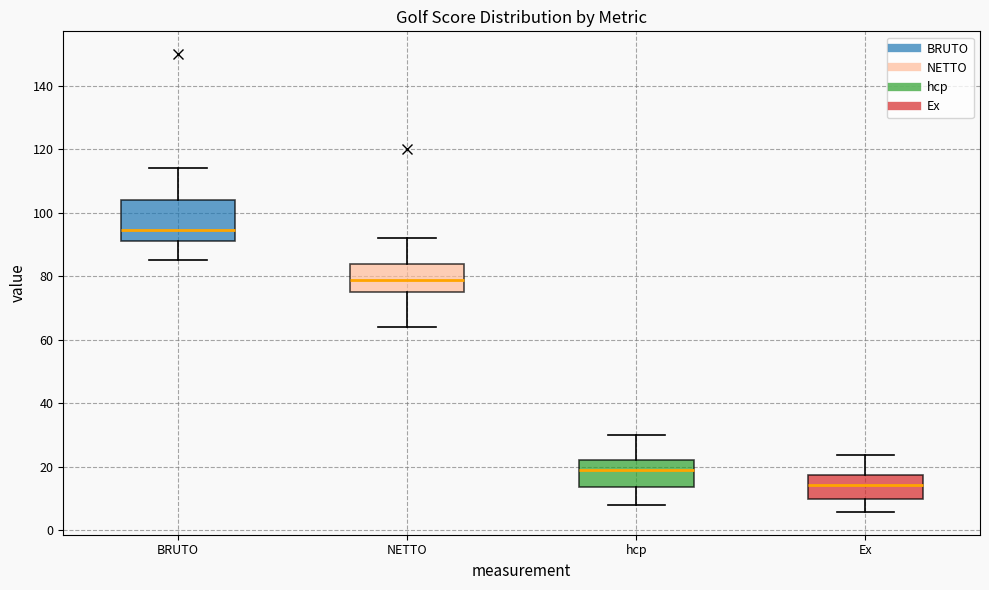

Reading left to right, transcribe this box plot: for each box, give where its median line is, the range the box spans, and where its two whiskers end, as read against the y-axis. The values are not printed on the chart, so give them approximately, as read against the axis.

BRUTO: median 94, box 92 to 104, whiskers 86 to 114
NETTO: median 80, box 76 to 84, whiskers 64 to 92
hcp: median 20, box 14 to 22, whiskers 8 to 30
Ex: median 14, box 10 to 18, whiskers 6 to 24